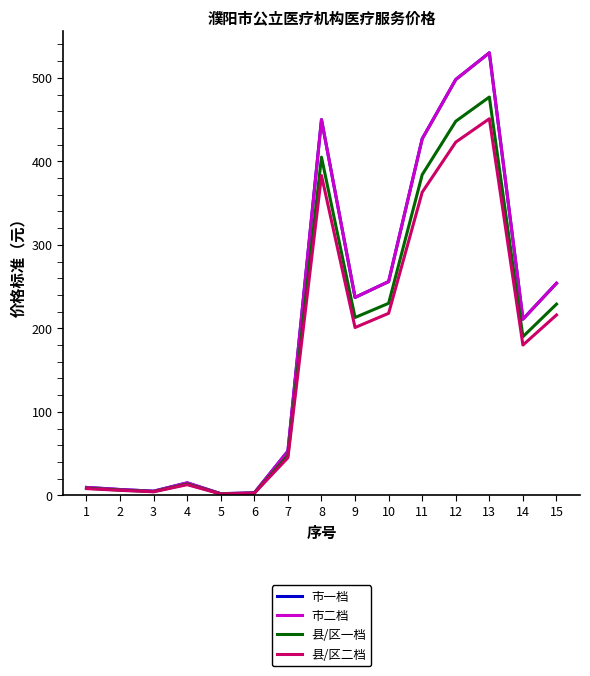

Which label corresponds to the largest value in the chart?

13